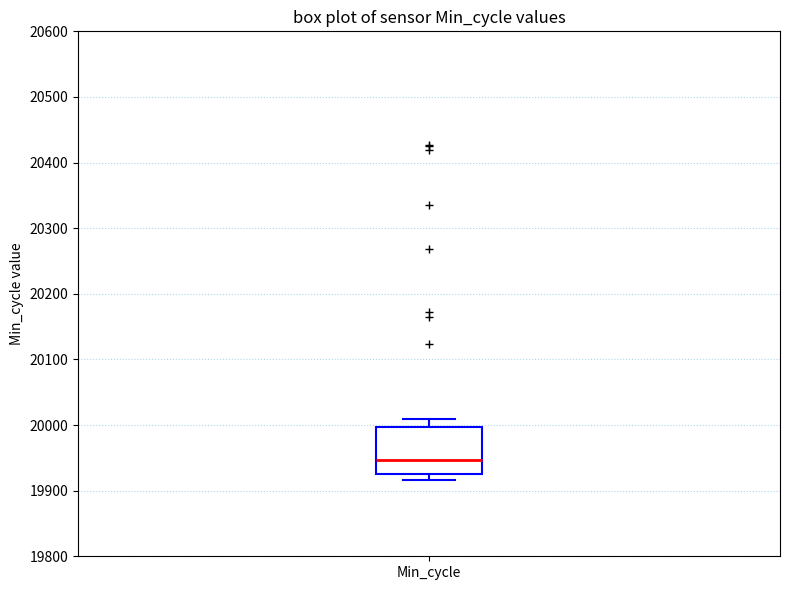

Transcribe this box plot: give where the median line is, the range the box spans, and where the two whiskers end, as read against the y-axis. The values are not printed on the chart, so give them approximately, as read against the axis.

median 19950, box 19930 to 20000, whiskers 19920 to 20010